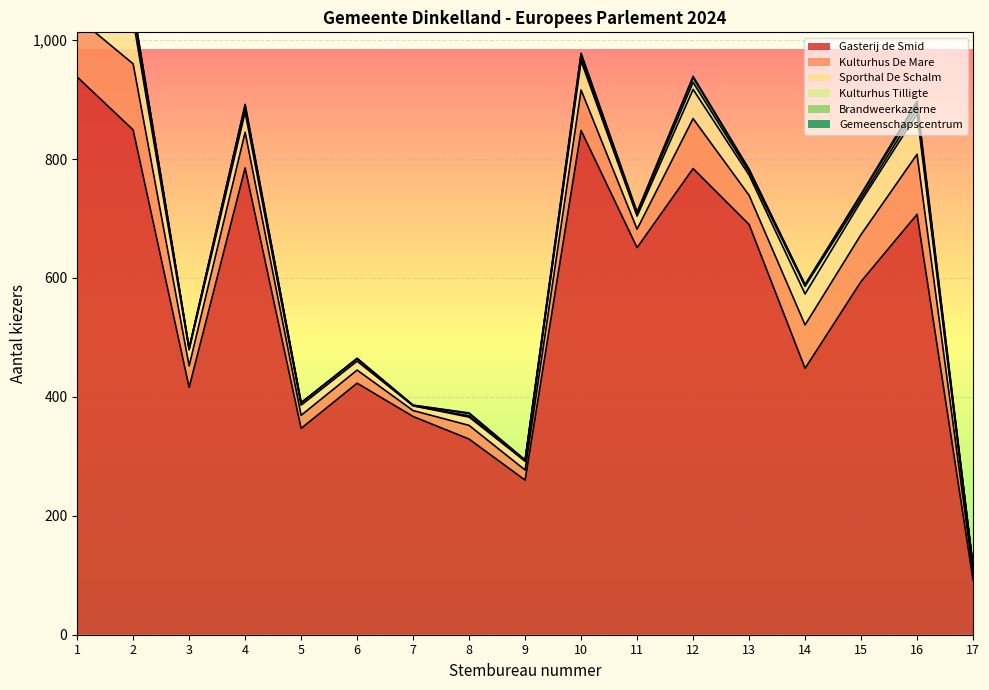

The value of Gasterij de Smid at 4 is 785. True or false?

True